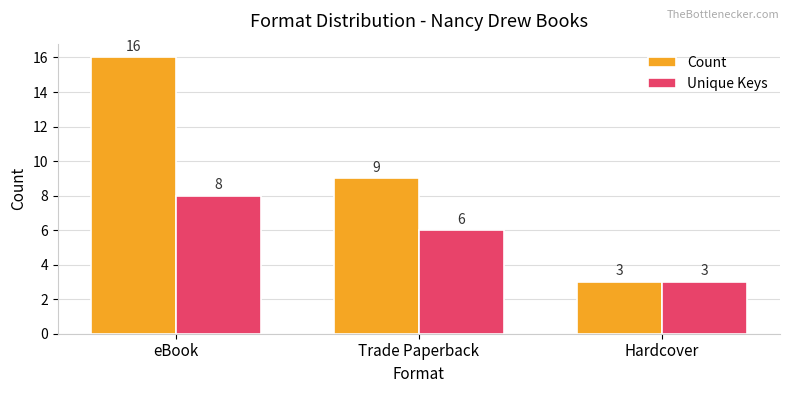

What is the label of the 1st bar from the left?

eBook